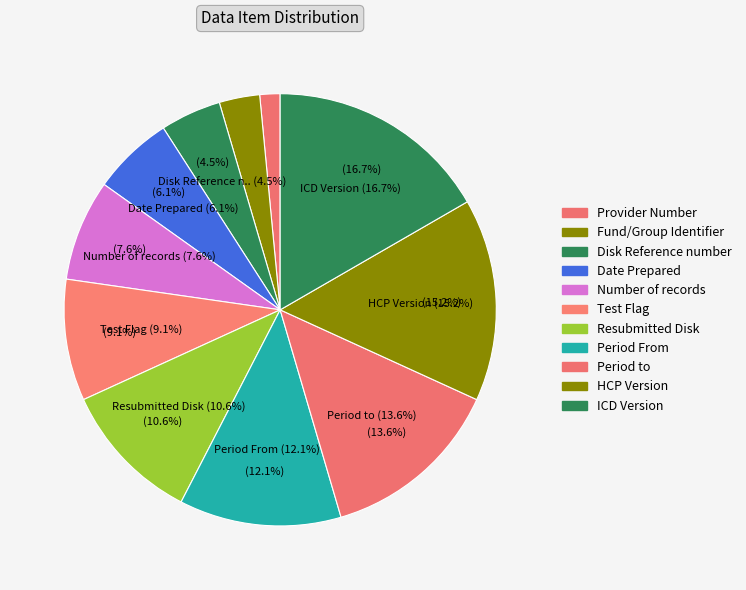

Which has a higher value, Fund/Group Identifier or Test Flag?

Test Flag